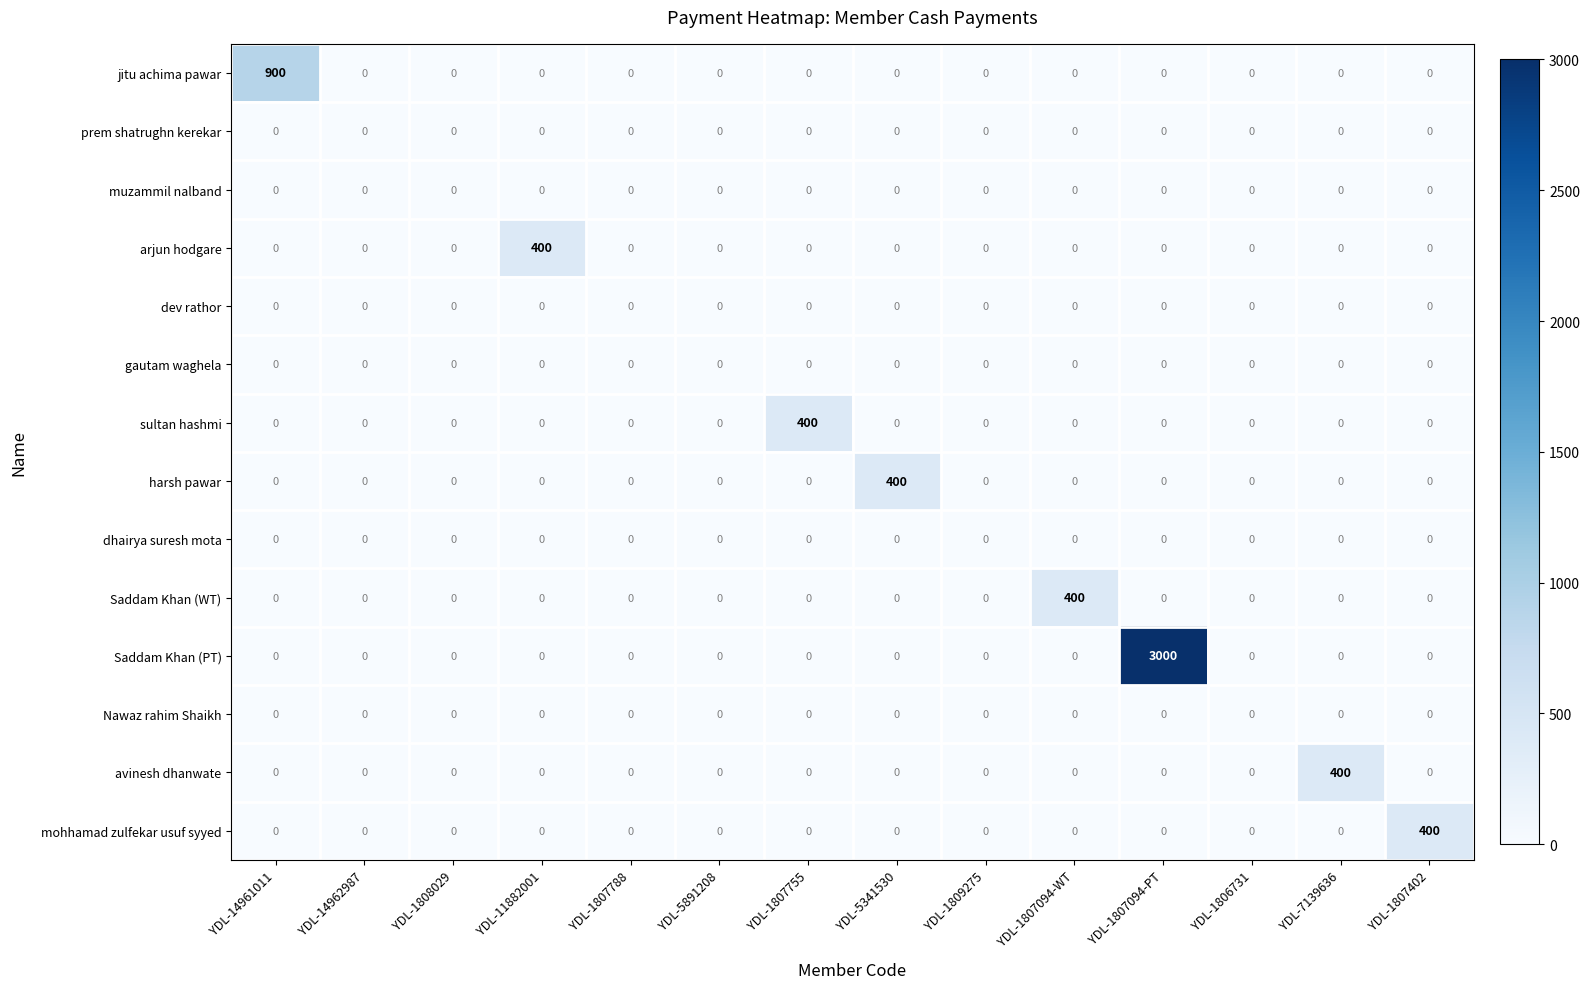

What is the average value of the Saddam Khan (WT) series?

29